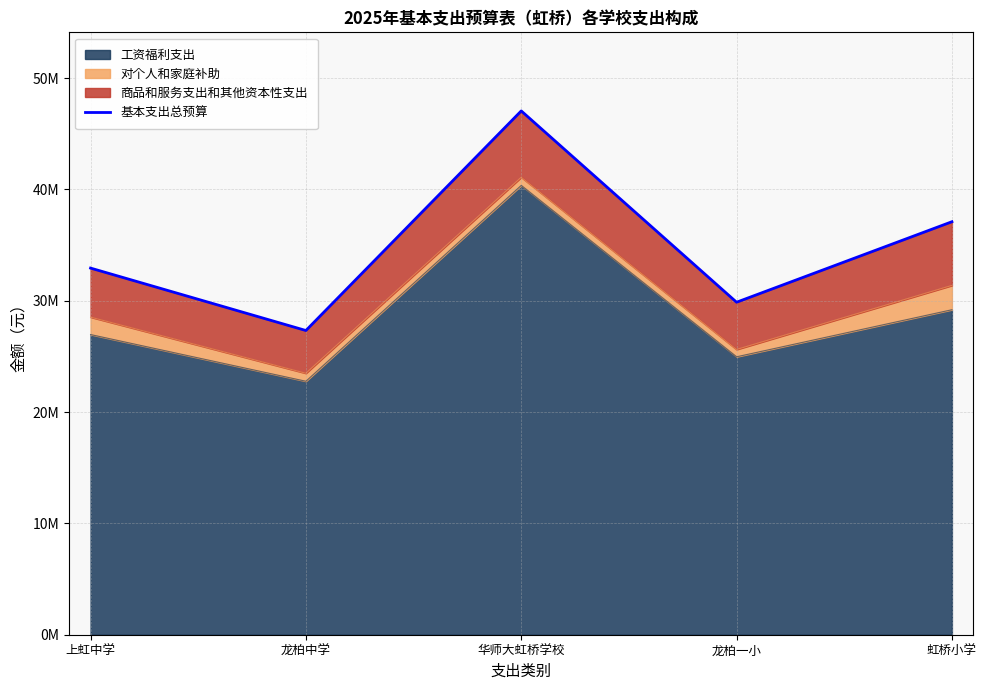

What is the label of the 5th point from the left?

虹桥小学